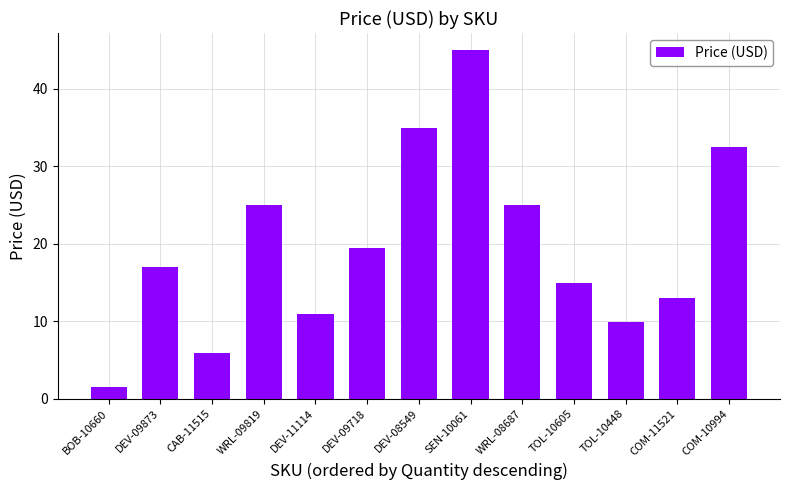

True or false: the data shows 7.6 at DEV-11114.

False